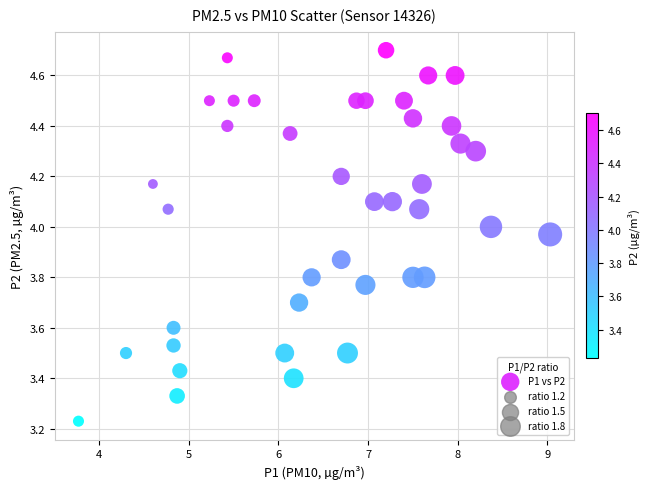

What is the range of X values (max minus min)?

5.3